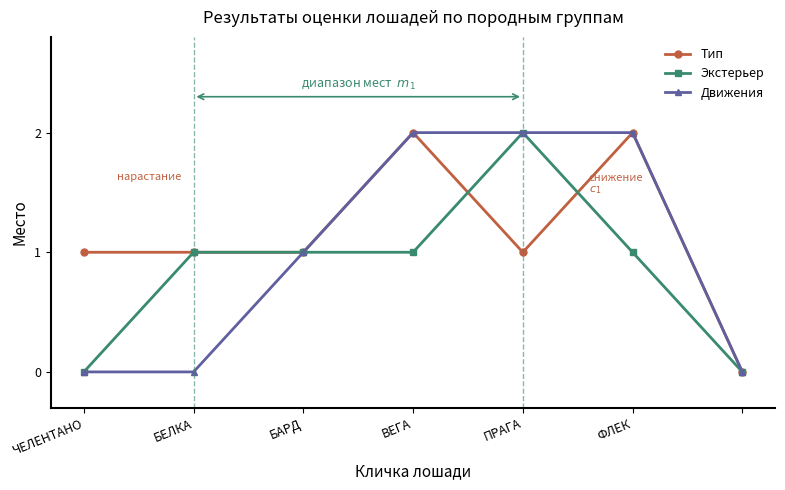

List the series in order of their overall mean, lowest first.

Экстерьер, Движения, Тип